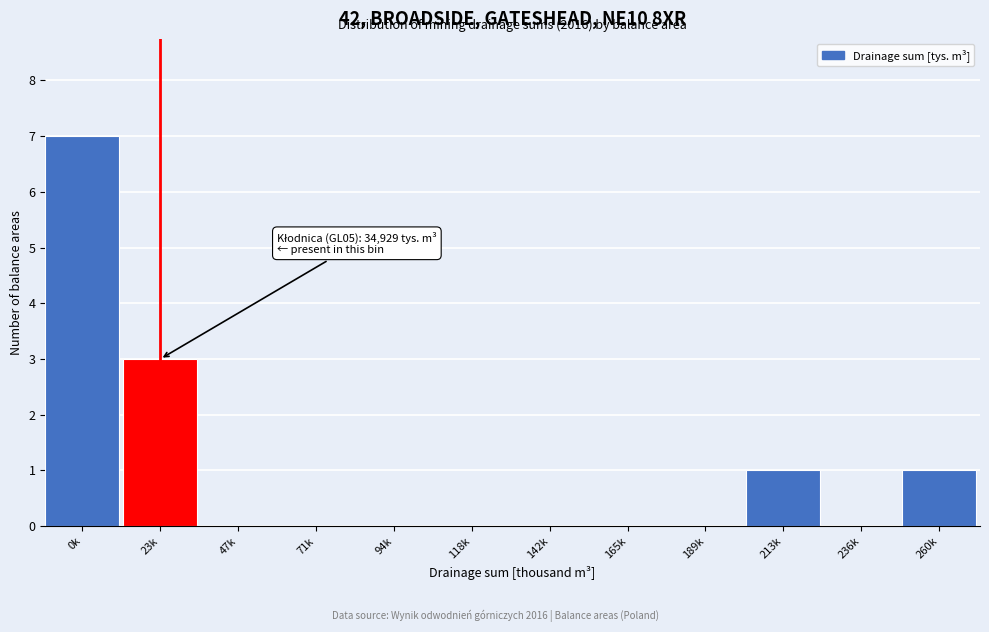

Reading right to left, what are all the values shown in this chart?

260k=1	236k=0	213k=1	189k=0	165k=0	142k=0	118k=0	94k=0	71k=0	47k=0	23k=3	0k=7